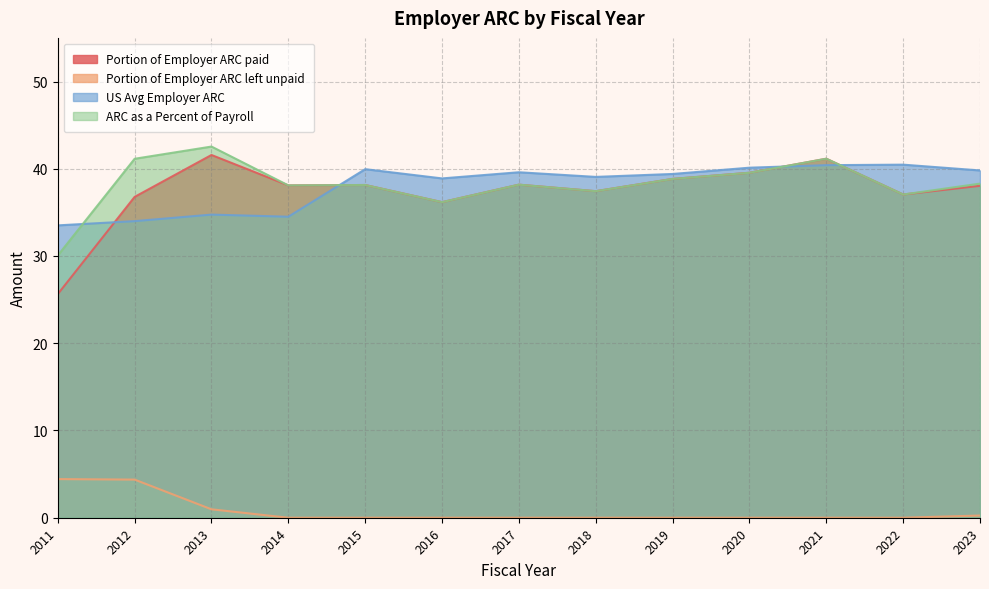

What is the maximum value shown in the chart?

42.5